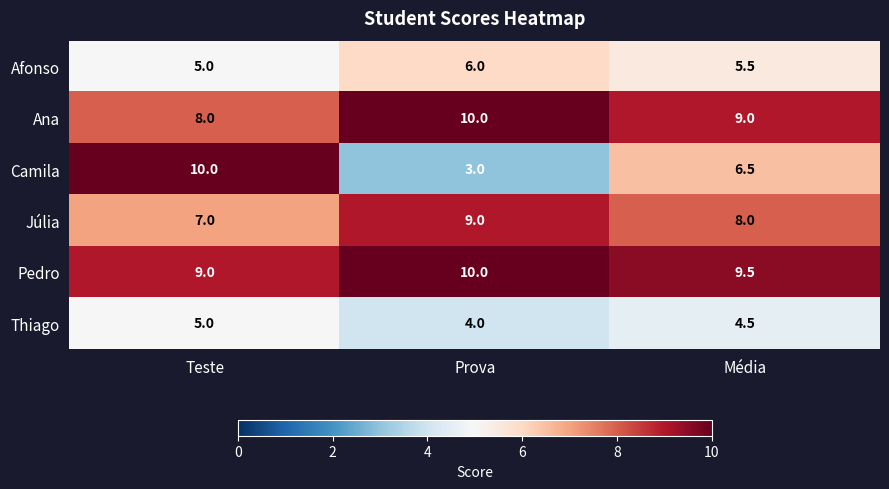

Reading left to right, list all the values displayed in this chart.

Afonso: 5.0	6.0	5.5
Ana: 8.0	10.0	9.0
Camila: 10.0	3.0	6.5
Júlia: 7.0	9.0	8.0
Pedro: 9.0	10.0	9.5
Thiago: 5.0	4.0	4.5